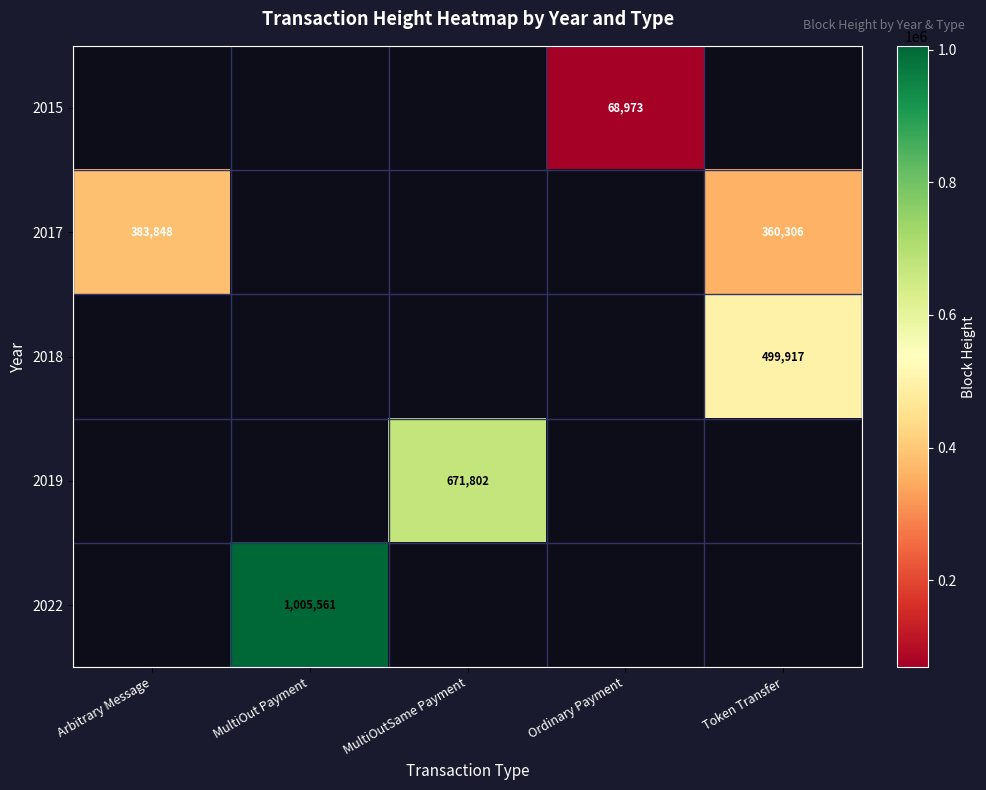

Which label corresponds to the largest value in the chart?

MultiOut Payment